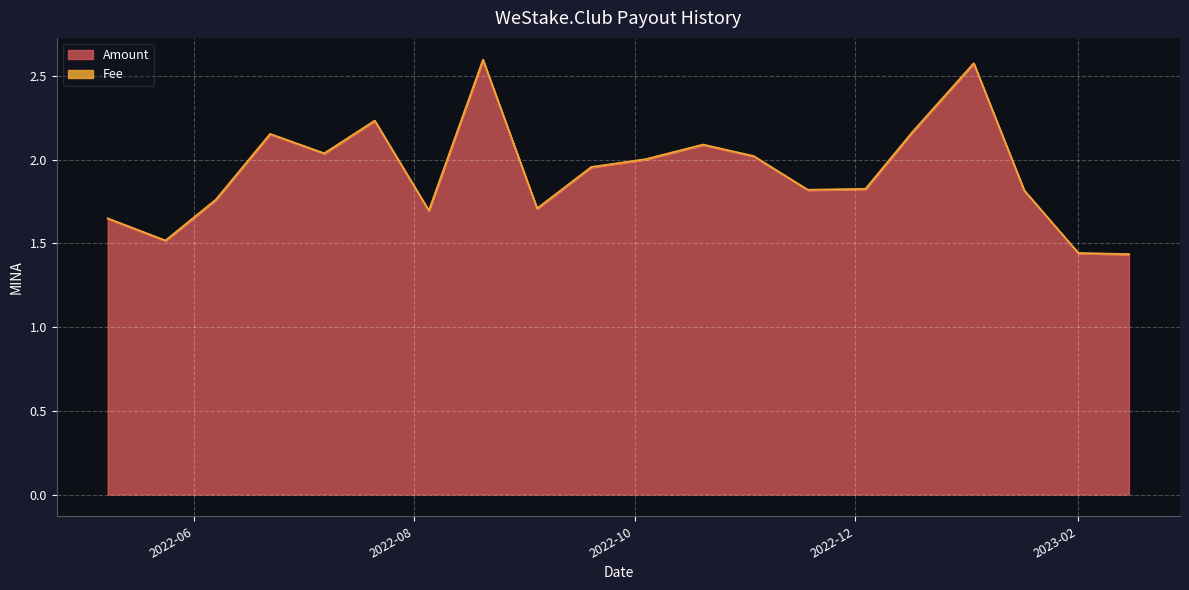

Does the chart display data point markers on the line(s)?

No